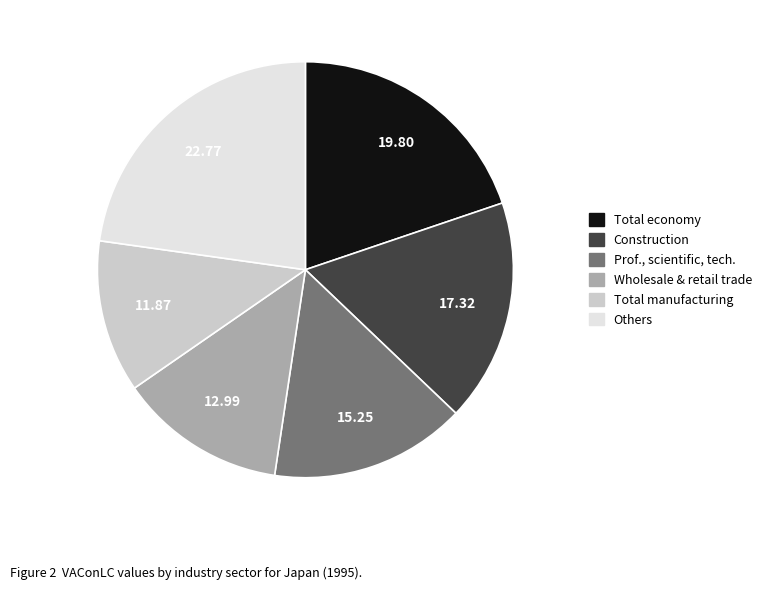

Count the number of slices in the pie.

6